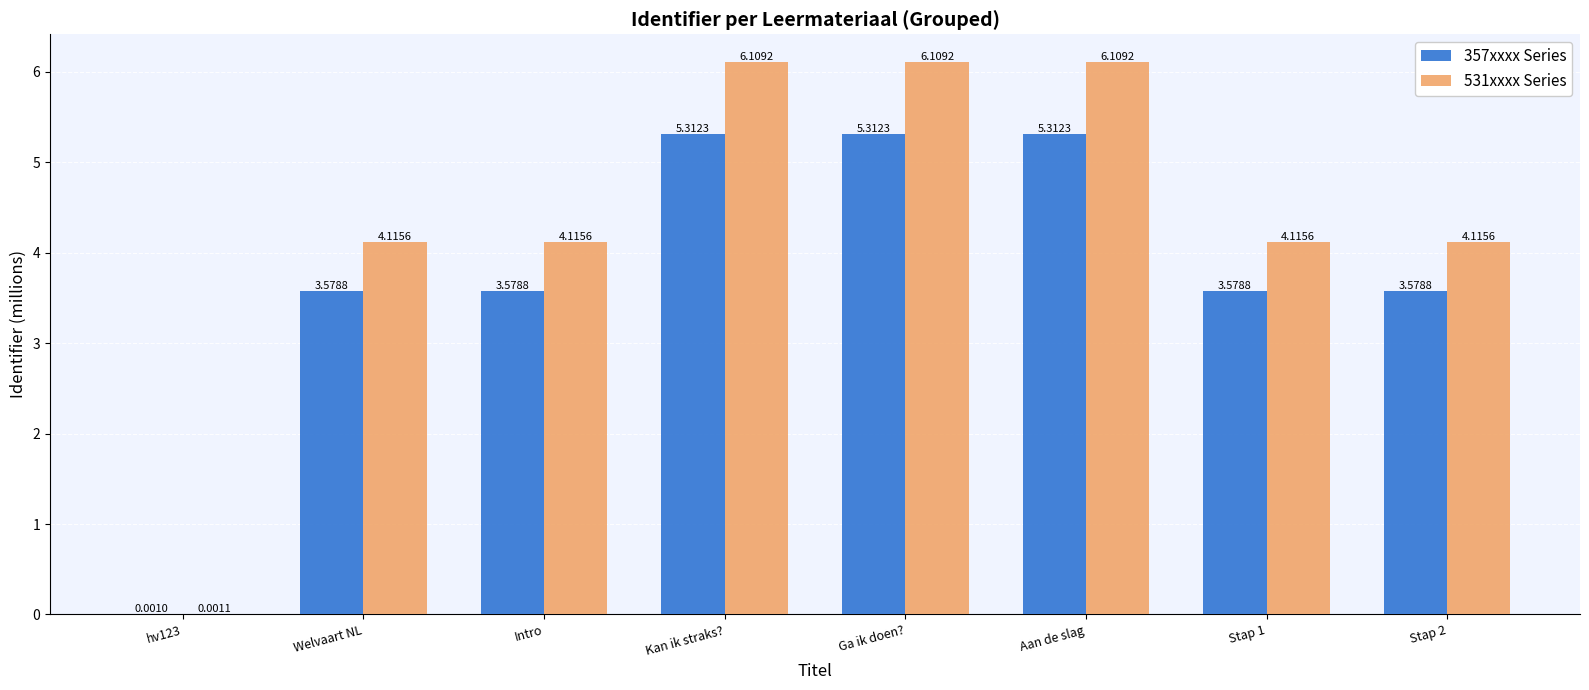

How many groups of bars are there?

8